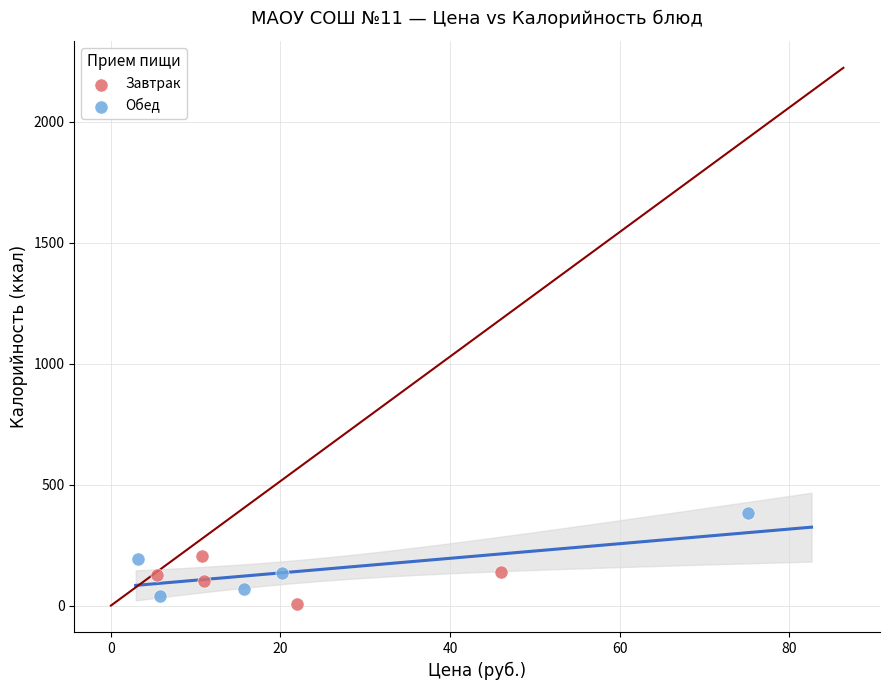

Which series contains the lowest Y value?

Завтрак